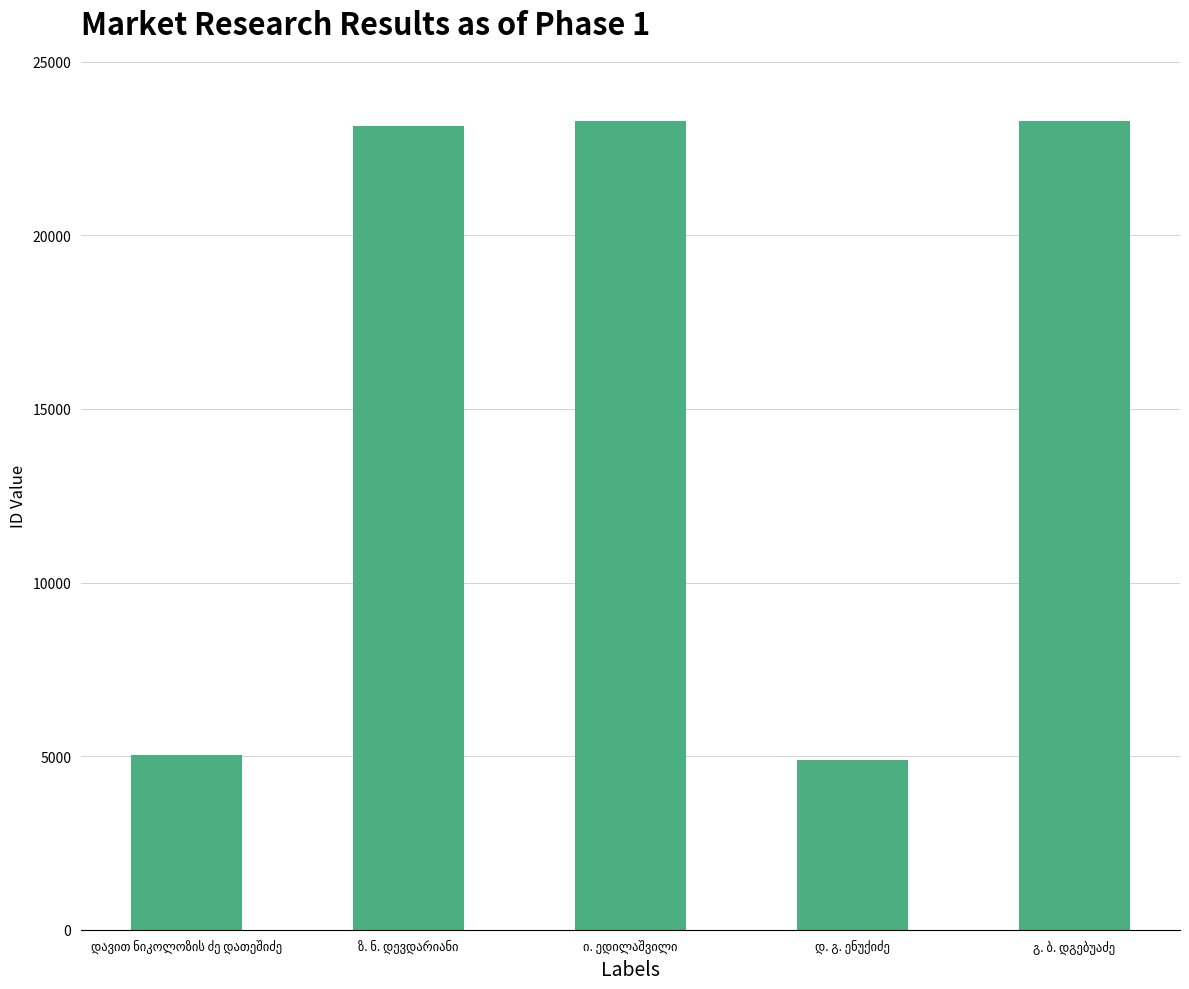

What is the greatest value displayed?

23307